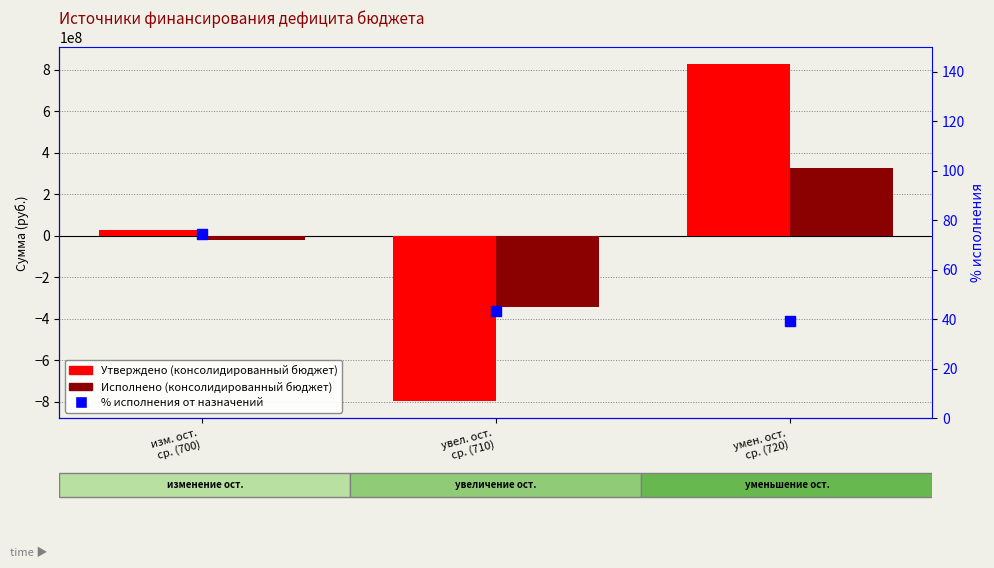

Which series reaches the minimum Y coordinate?

Утверждено (консолидированный бюджет)